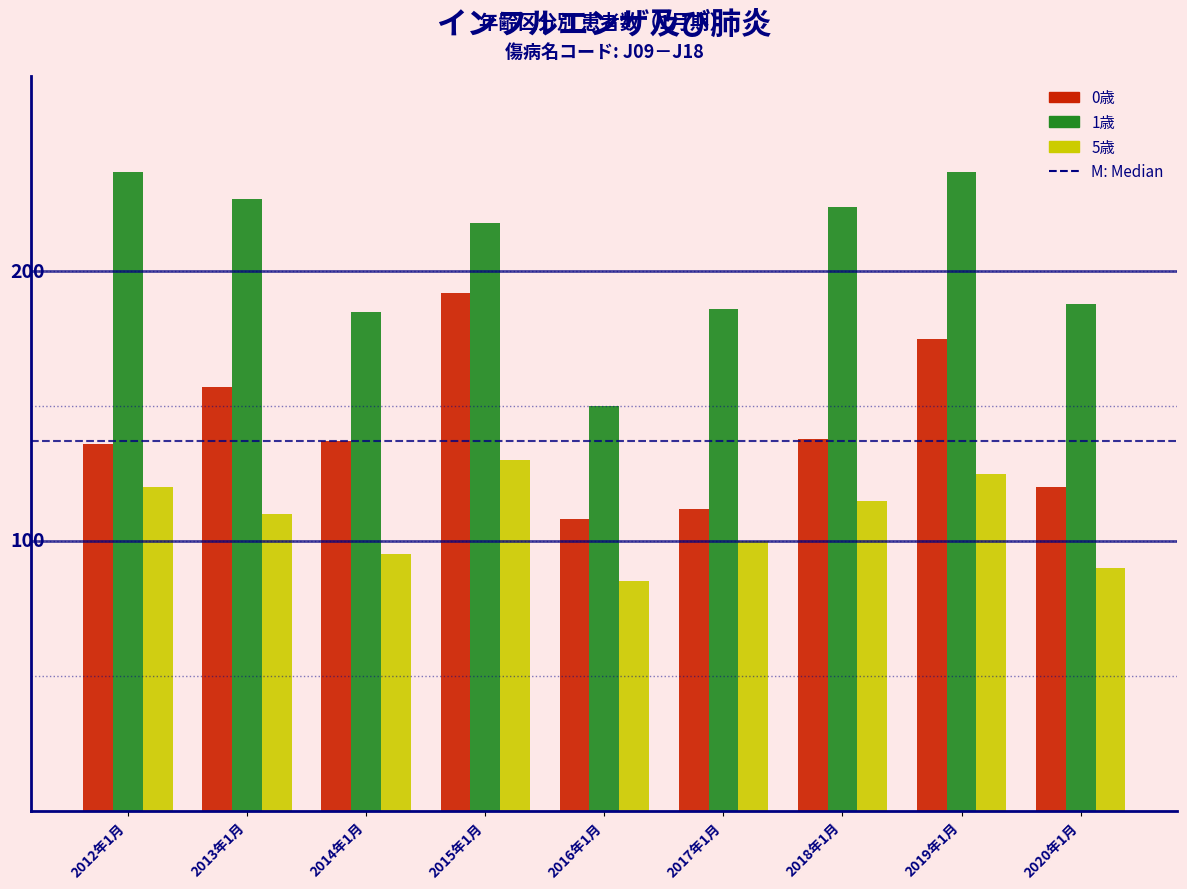

Are the bars horizontal?

No